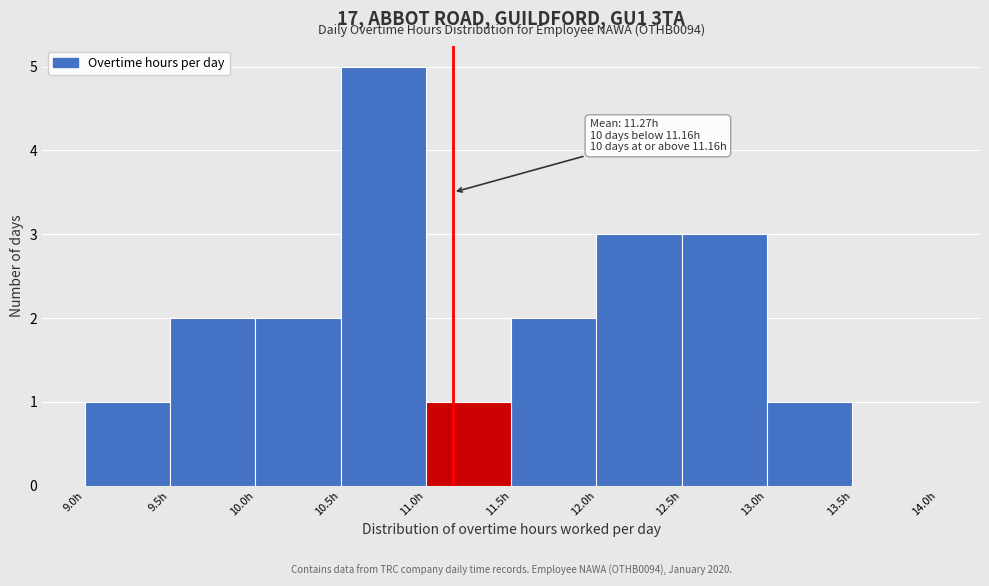

Over which range of the x-axis is the bar tallest?

10.5 to 11.0